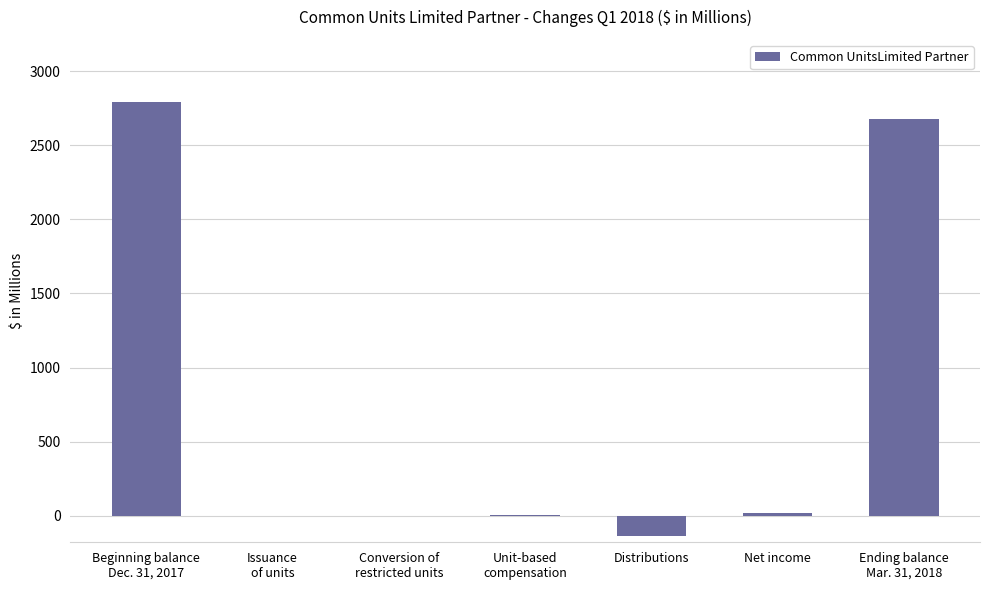

Between Net income and Distributions, which is larger?

Net income